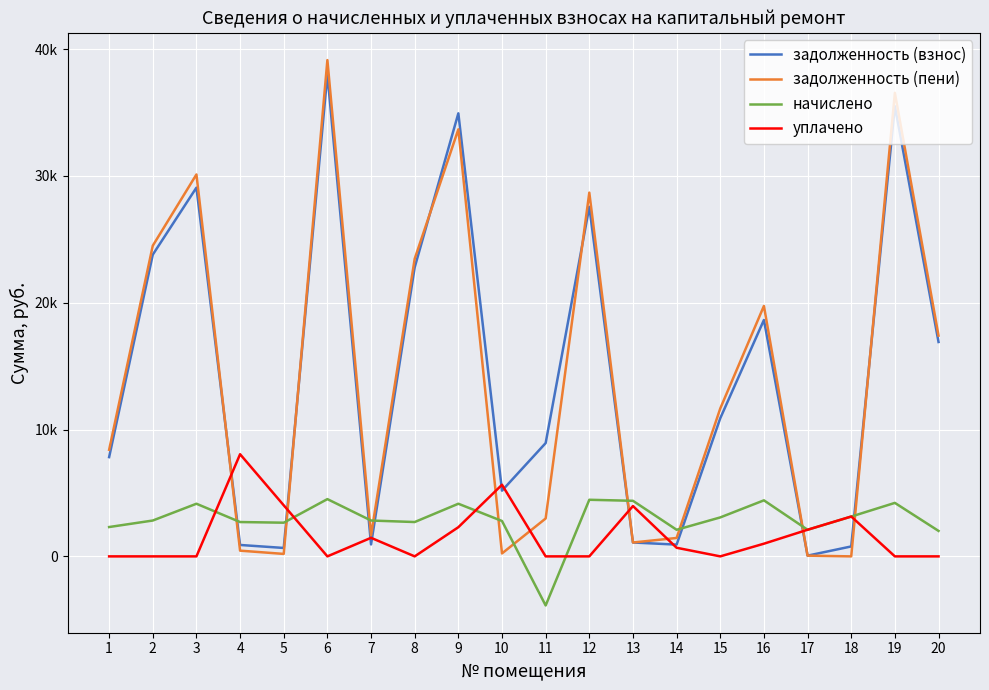

Which series has the largest range (max minus min)?

задолженность (пени)